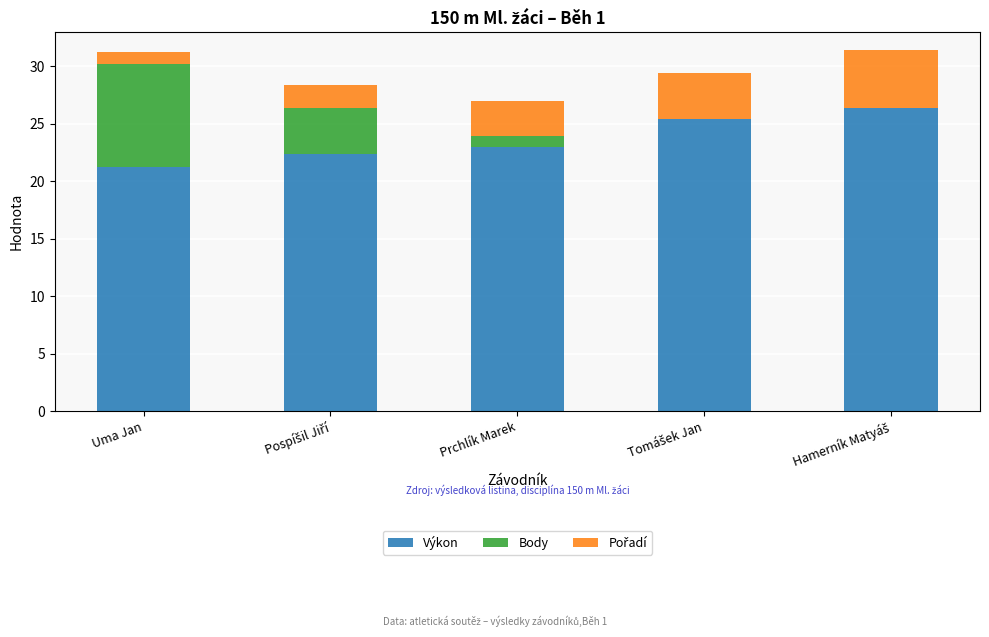

Is it true that Výkon equals 37.7 at Uma Jan?

False